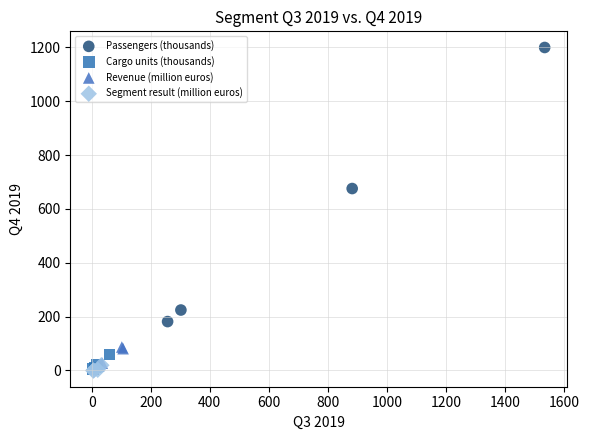

Which series contains the highest Y value?

Passengers (thousands)